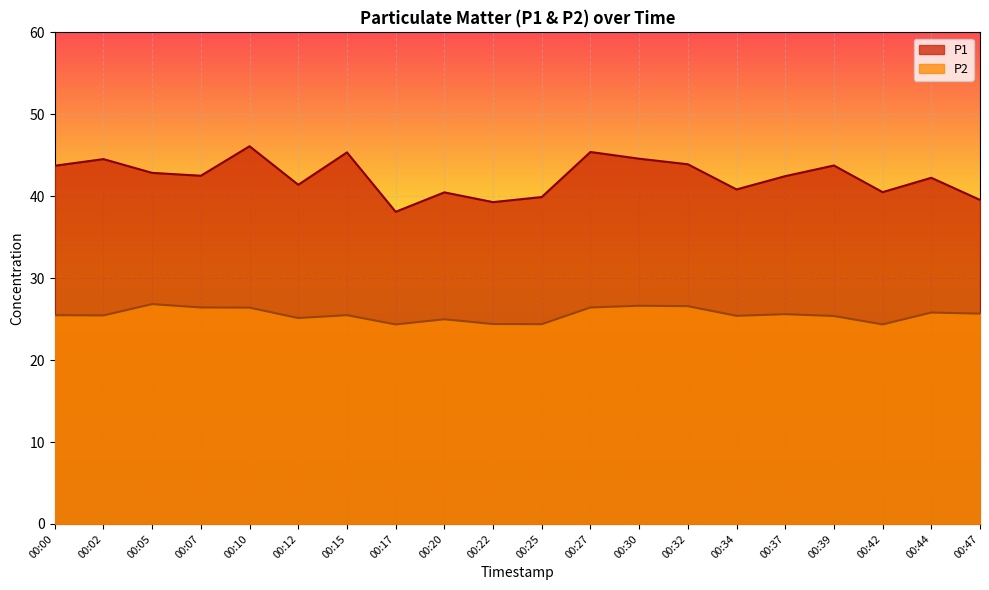

How many data points in P2 are less than 25?

5